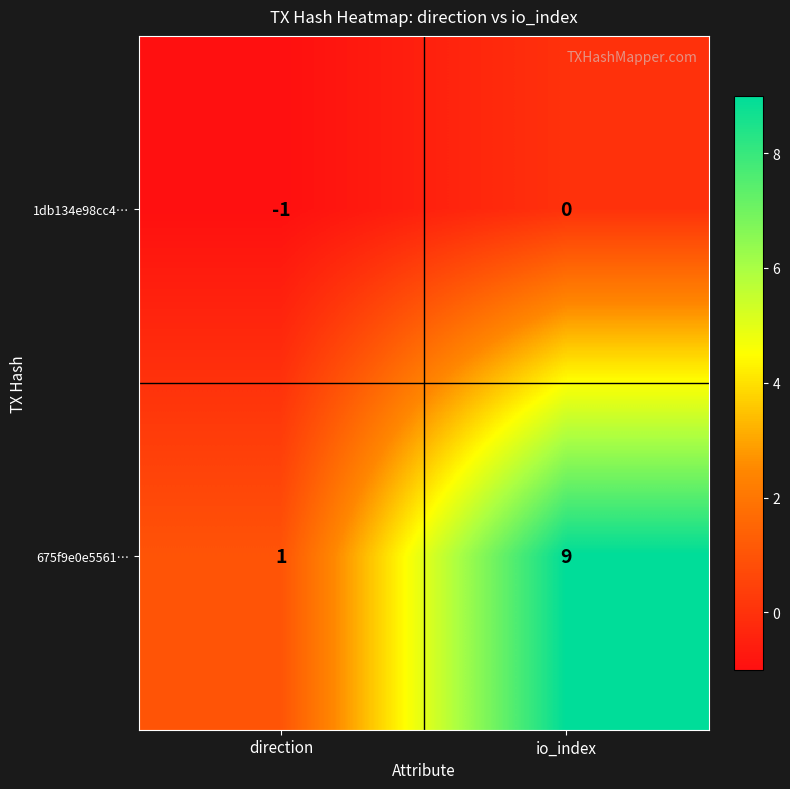

Which series has the largest total across all categories?

675f9e0e5561…